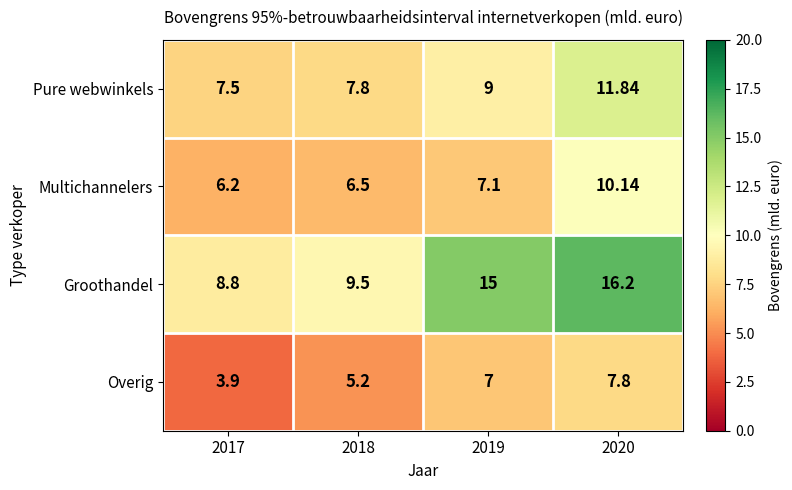

At which category is the sum across all series the highest?

2020